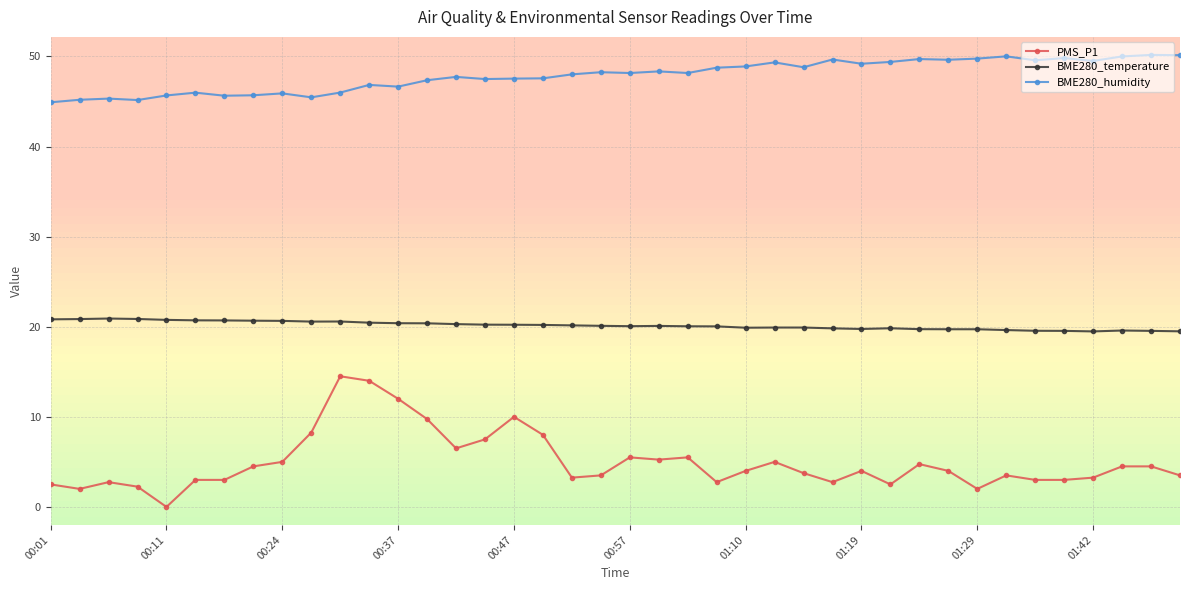

What is the maximum value for BME280_humidity?

50.2